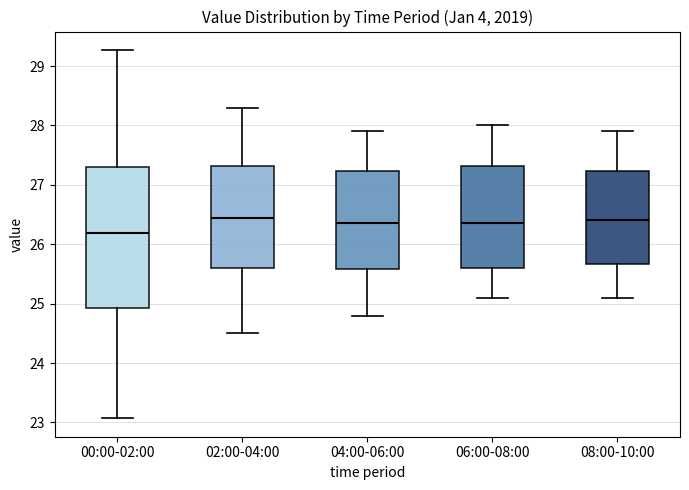

Where is the upper edge of the box for 04:00-06:00 on the y-axis? The values are not printed on the chart, so give them approximately, as read against the axis.

27.2